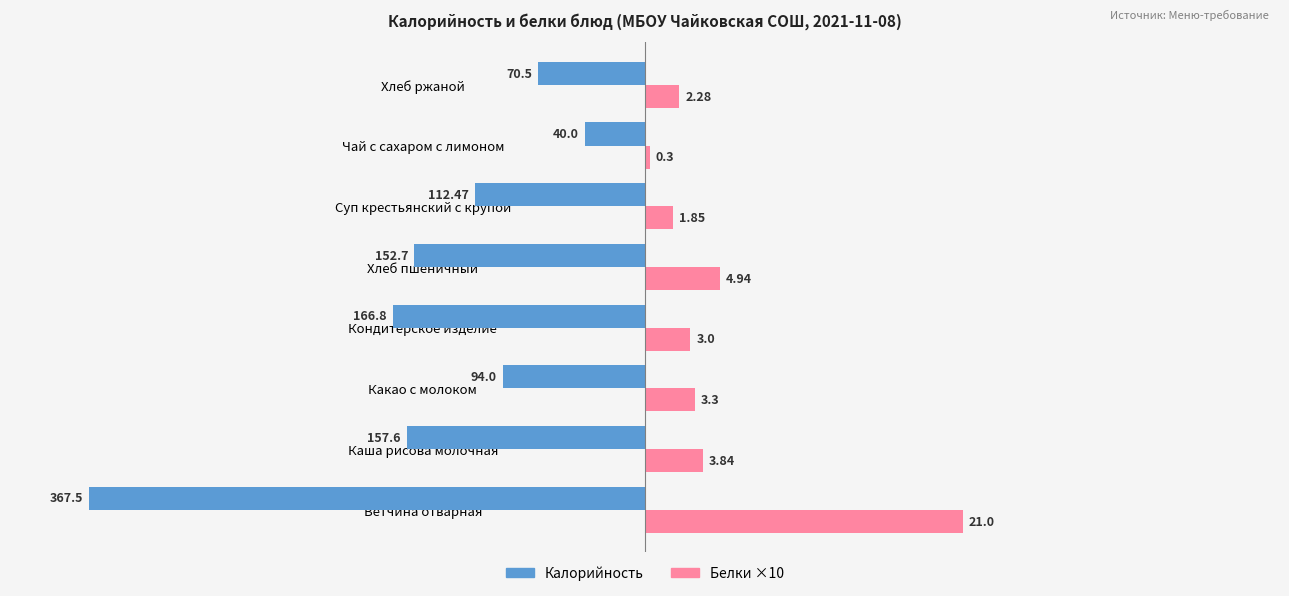

What are all the series names shown in the legend?

Калорийность, Белки ×10